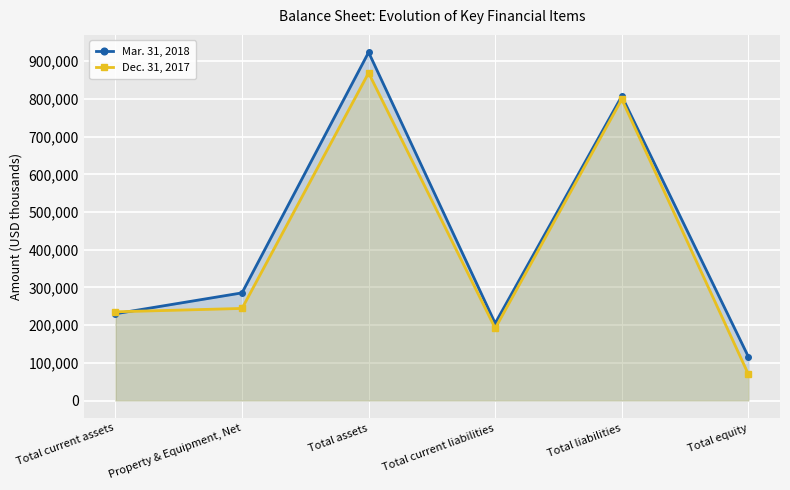

The Mar. 31, 2018 series shows 923628 at Total assets. True or false?

True